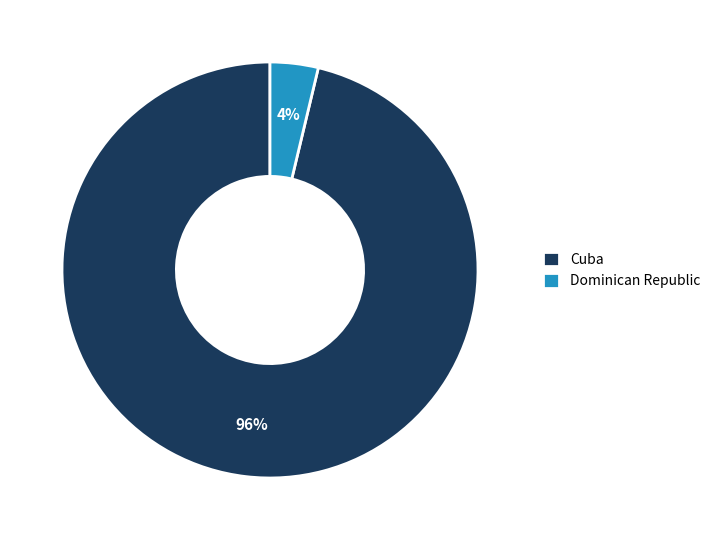

To the nearest percent, what is the average slice percentage?

50%